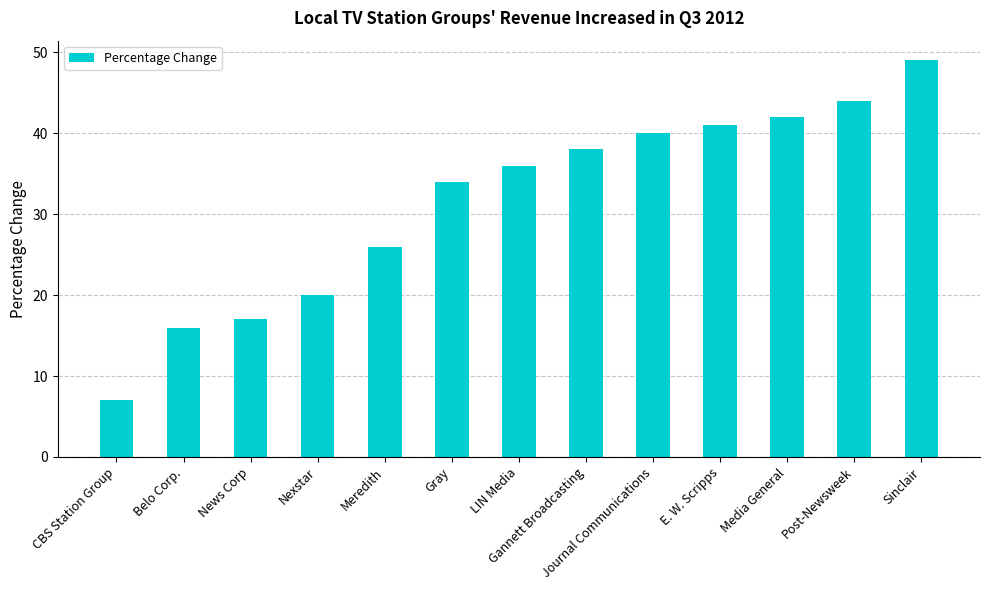

What position from the left is Post-Newsweek?

12